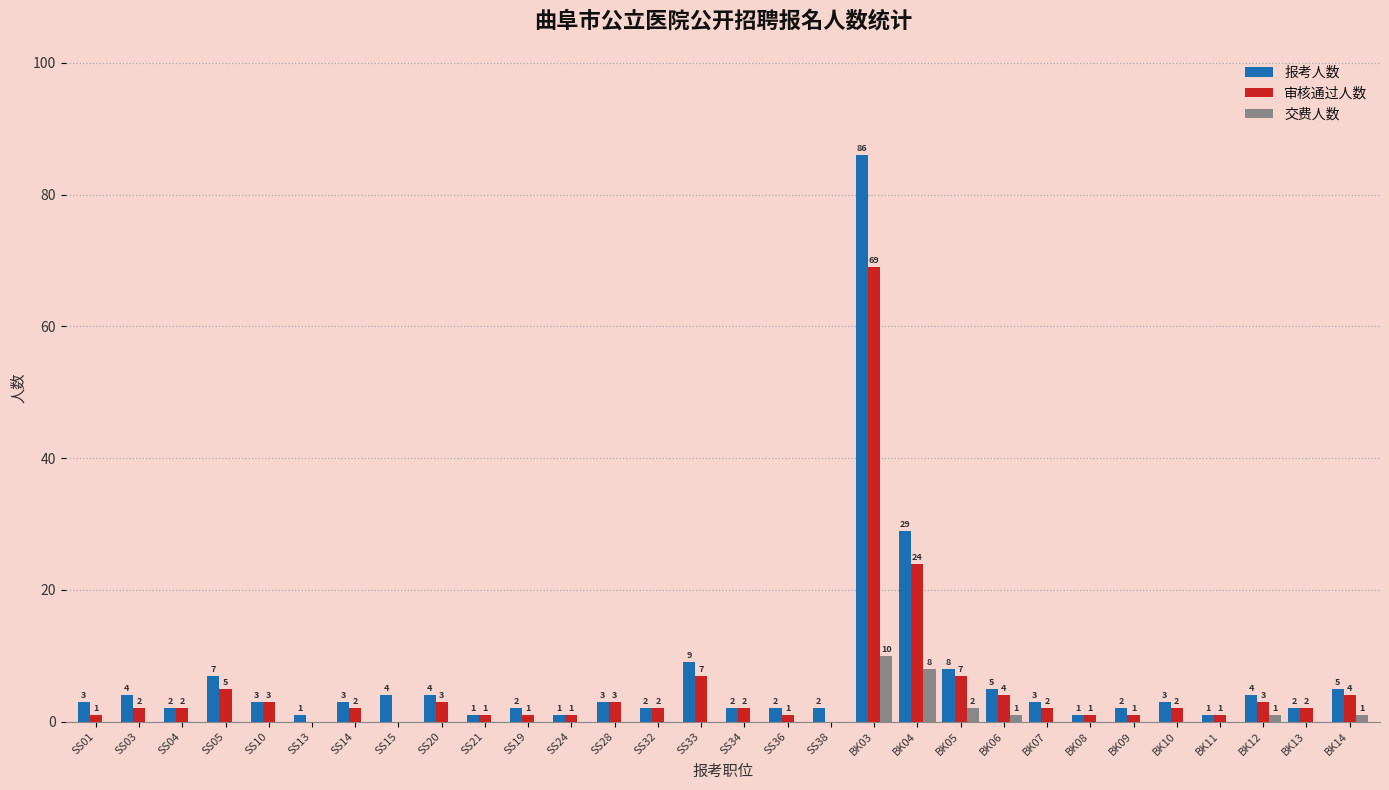

At which category does the chart reach its peak across all series?

BK03